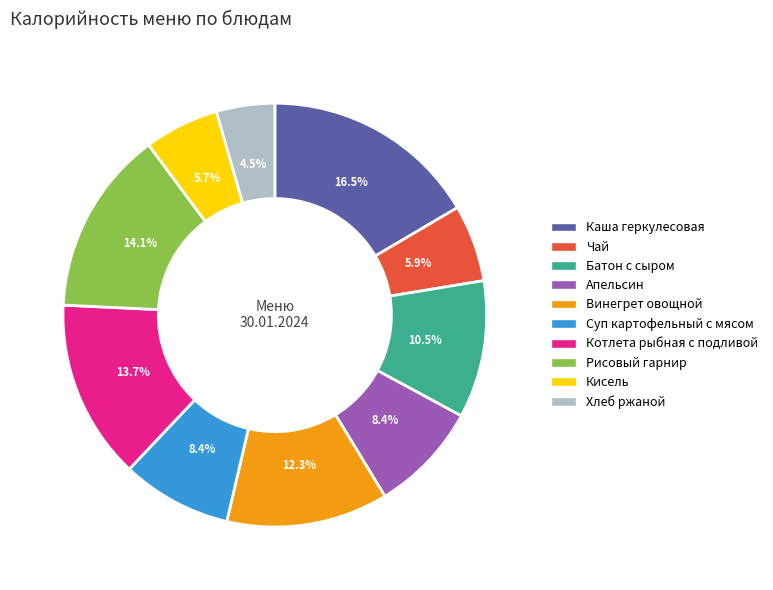

What is the ratio of the value at Котлета рыбная с подливой to the value at Винегрет овощной?

1.1